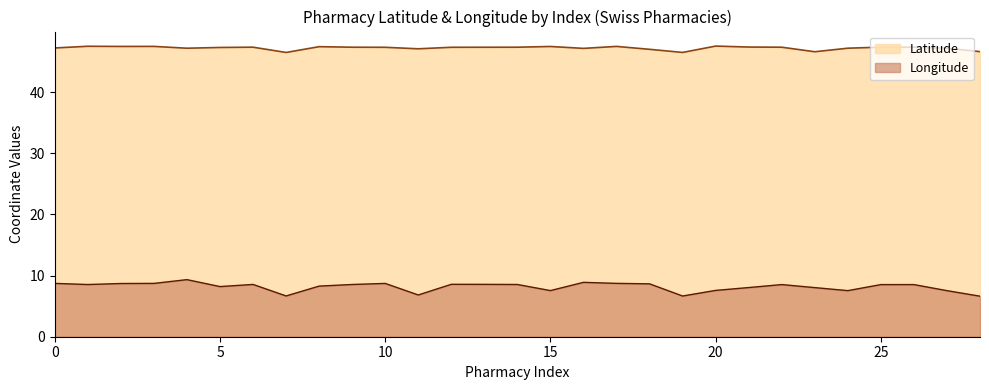

At which label is Latitude closest to 47?

6430